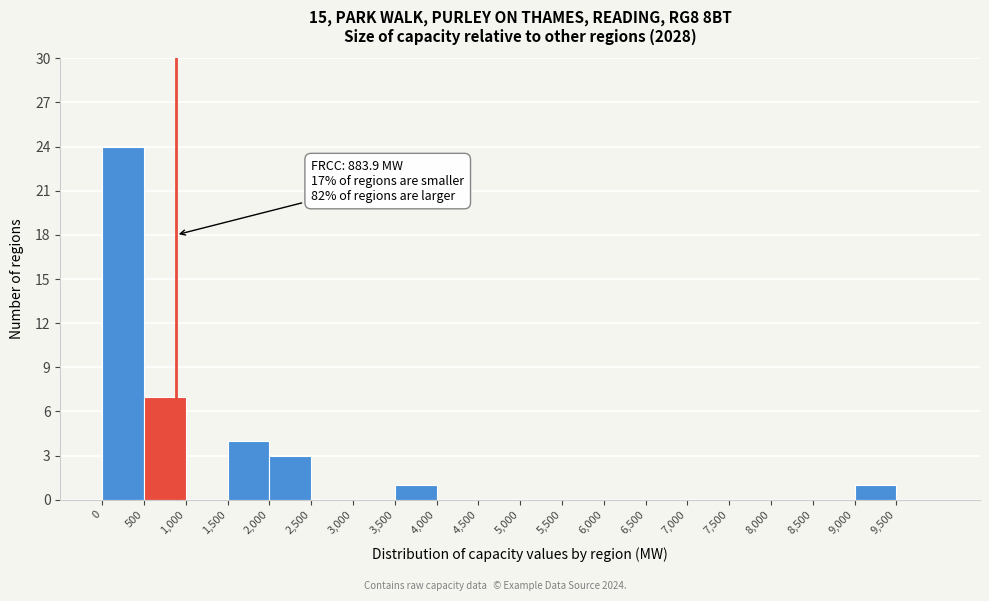

Over which range of the x-axis is the bar tallest?

0 to 500